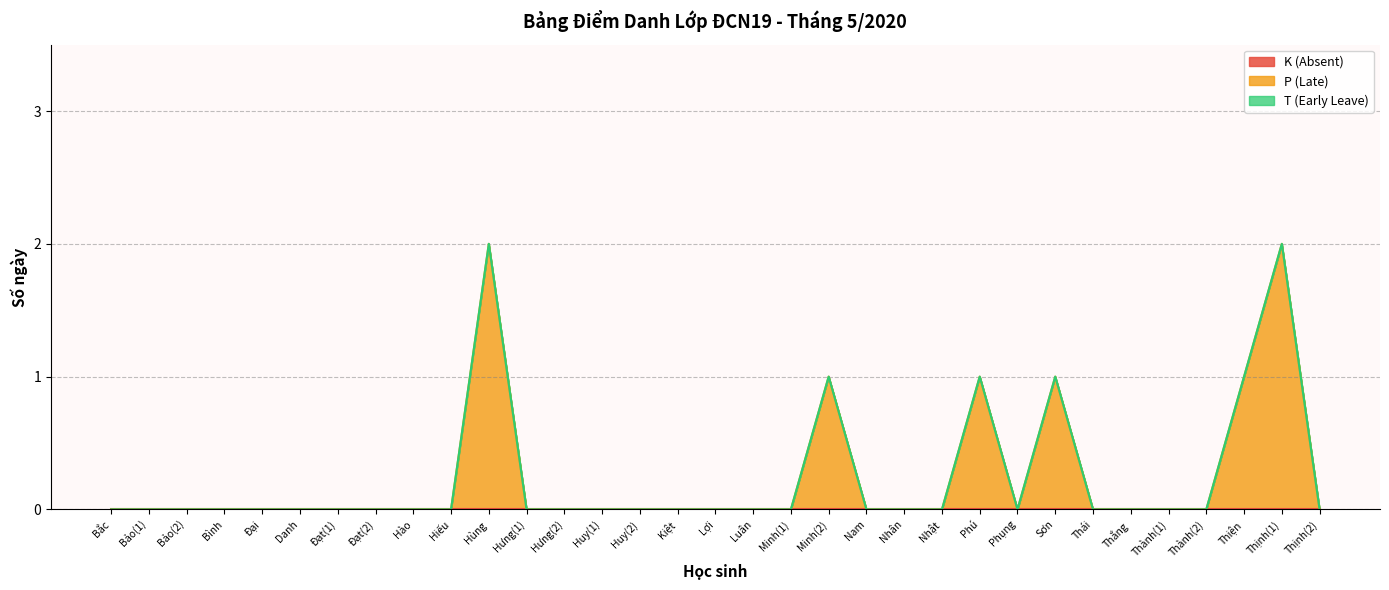

True or false: K (Absent) and T (Early Leave) intersect in this chart.

False